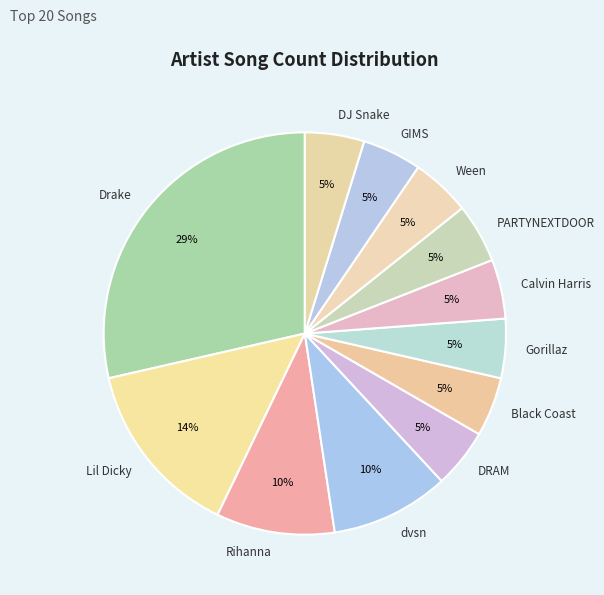

Is it true that Lil Dicky is 14% of the pie?

True